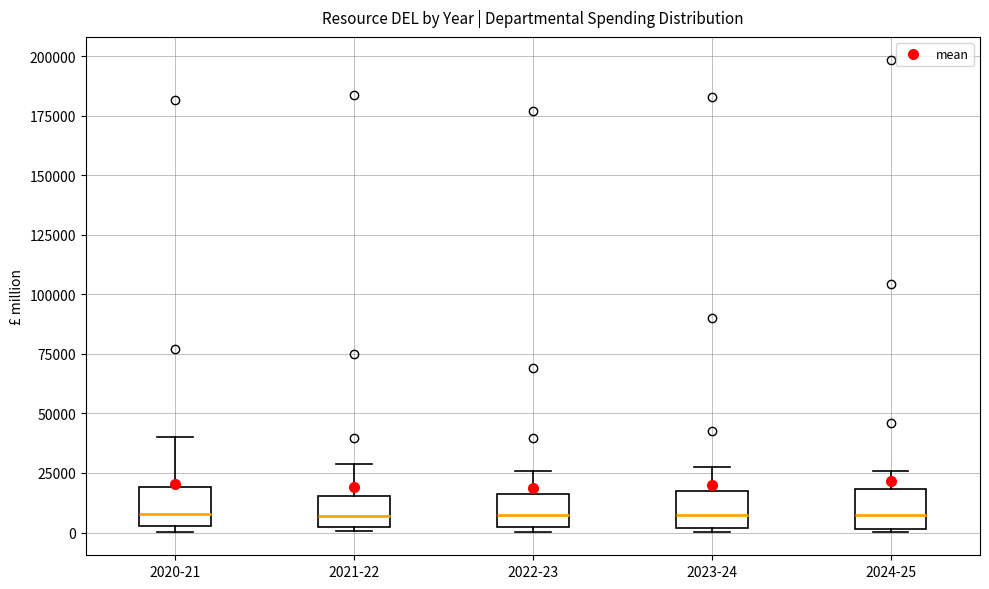

Reading left to right, read every box against the y-axis: the position of its median line, the range the box covers, and the ends of its whiskers. The values are not printed on the chart, so give them approximately, as read against the axis.

2020-21: median 10000, box 5000 to 20000, whiskers 0 to 40000
2021-22: median 5000 (inside the box), box 5000 to 15000, whiskers 0 to 30000
2022-23: median 10000, box 0 to 15000, whiskers 0 (just below the box's lower edge) to 25000
2023-24: median 5000, box 0 to 20000, whiskers 0 to 30000
2024-25: median 5000, box 0 to 20000, whiskers 0 to 25000